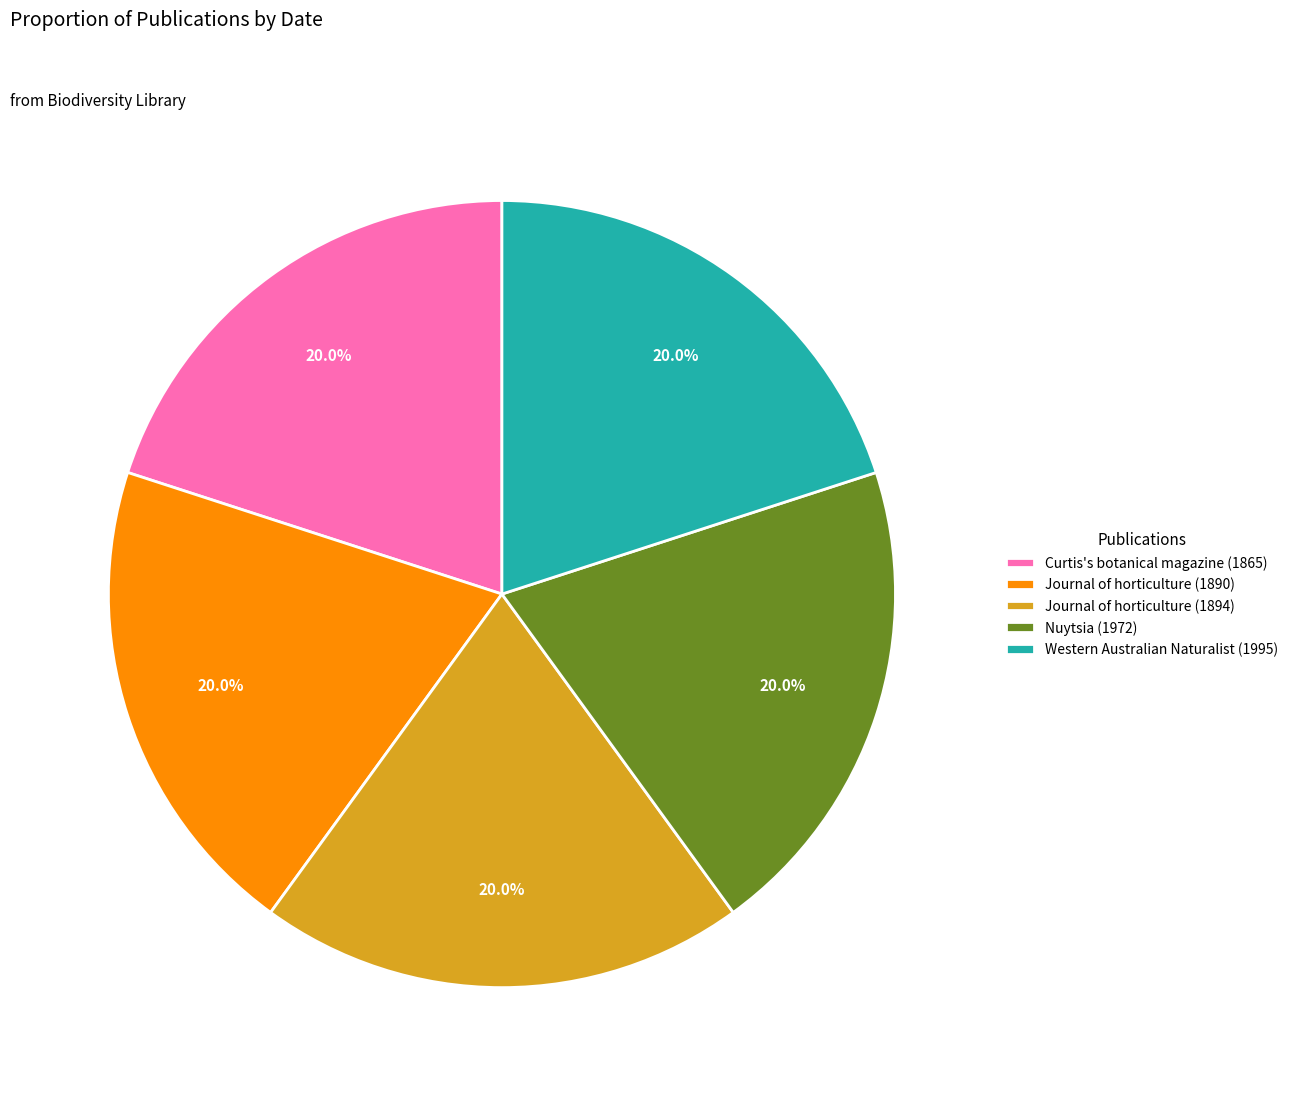

To the nearest percent, what percentage of the pie is Western Australian Naturalist (1995)?

20%